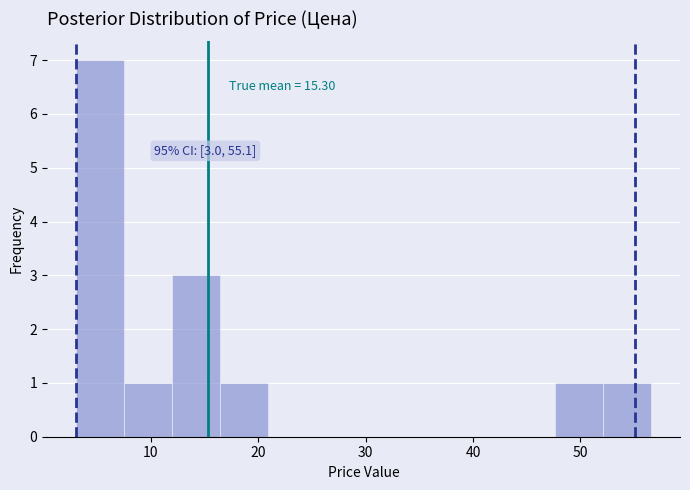

Over which range of the x-axis is the bar tallest?

3 to 7